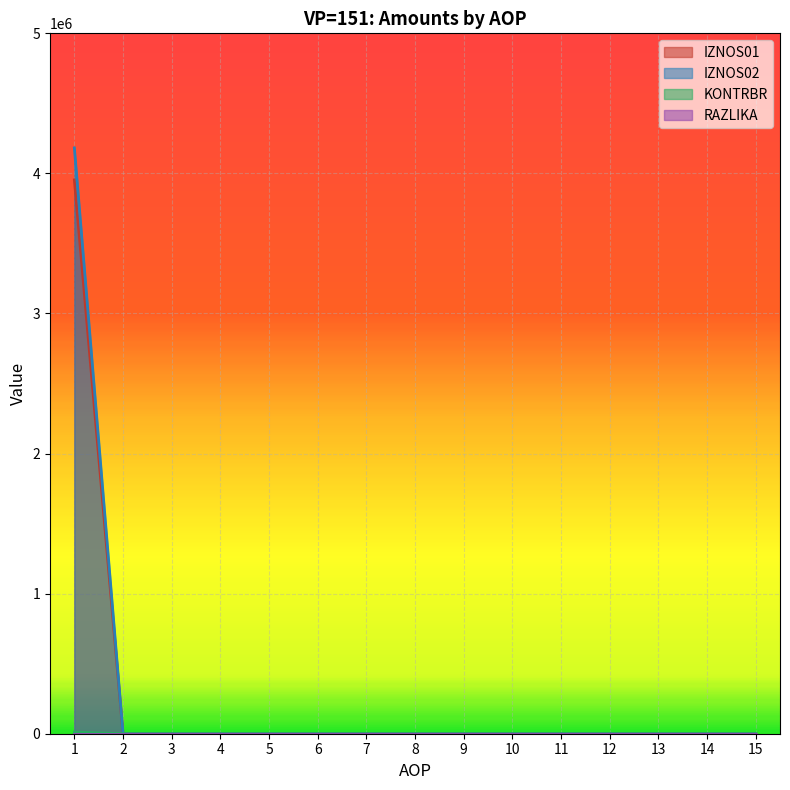

Rank the series by their maximum value, from lowest to highest.

RAZLIKA, KONTRBR, IZNOS01, IZNOS02